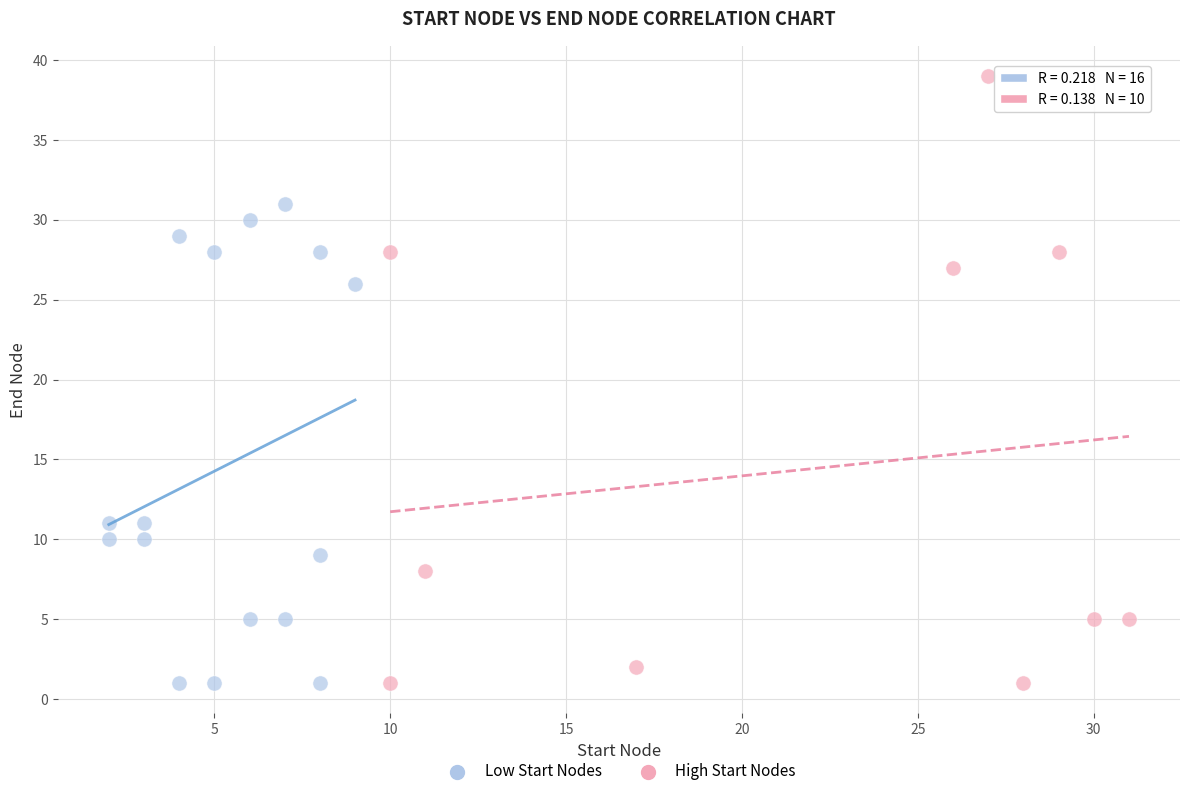

Which series reaches the maximum Y coordinate?

High Start Nodes